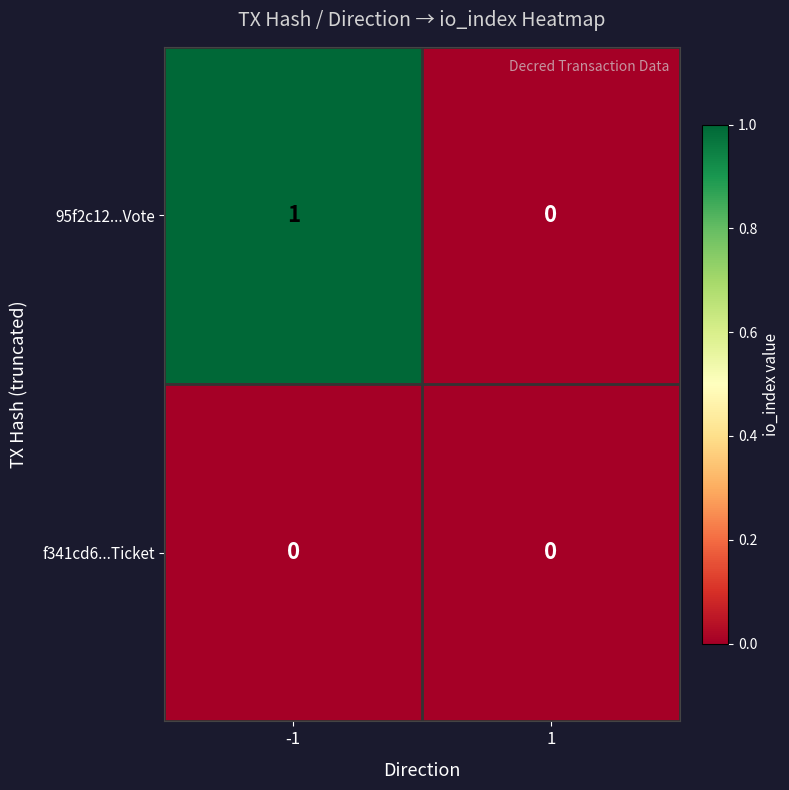

Reading right to left, extract all data points from this chart.

95f2c12...Vote: 0	1
f341cd6...Ticket: 0	0